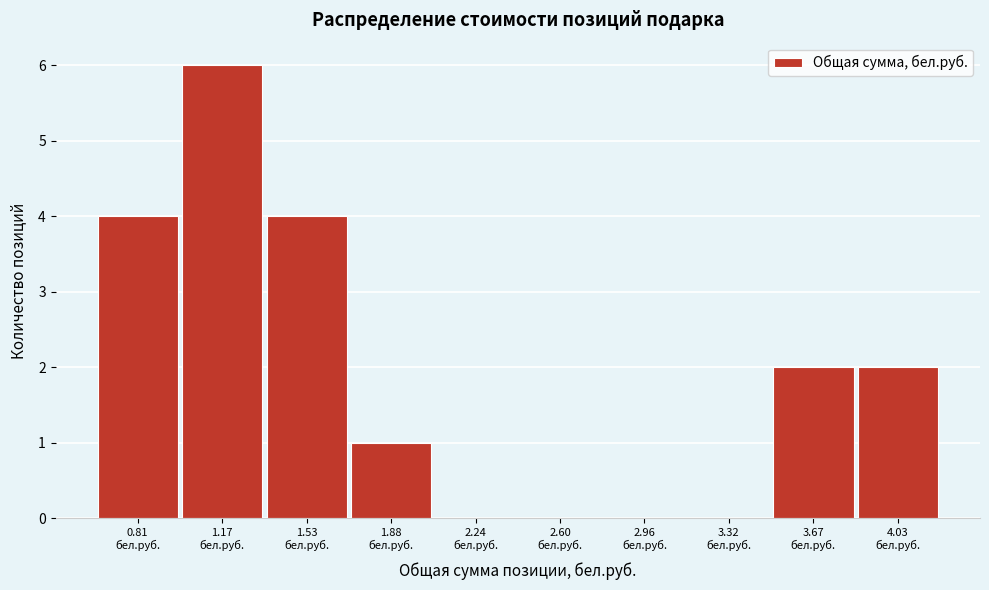

What is the sum of all values?

19